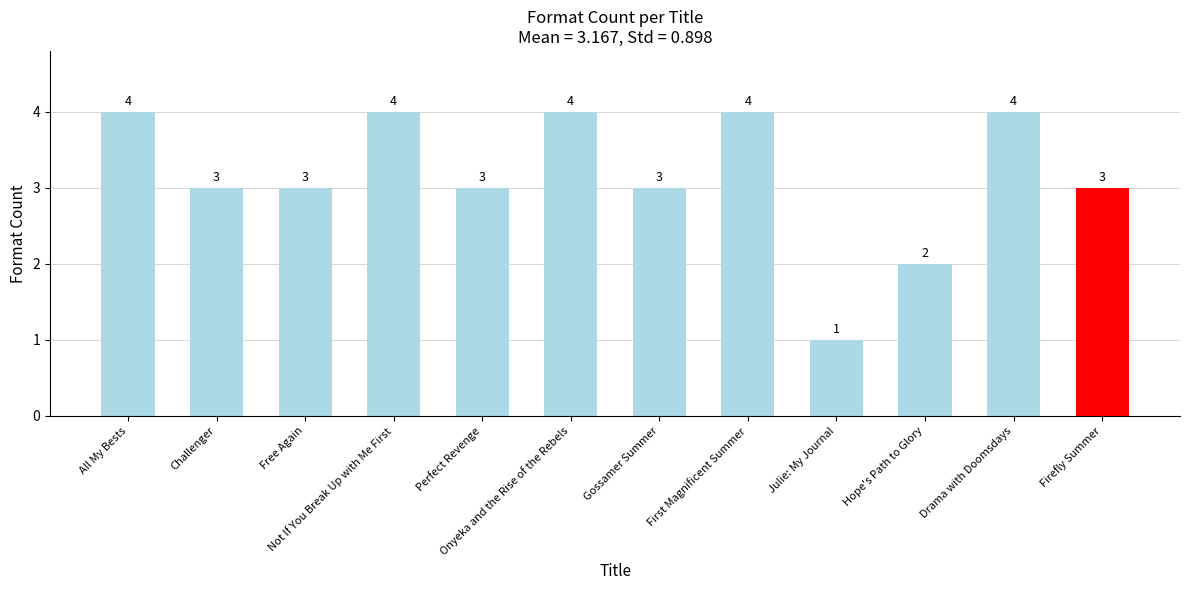

What is the smallest value displayed?

1